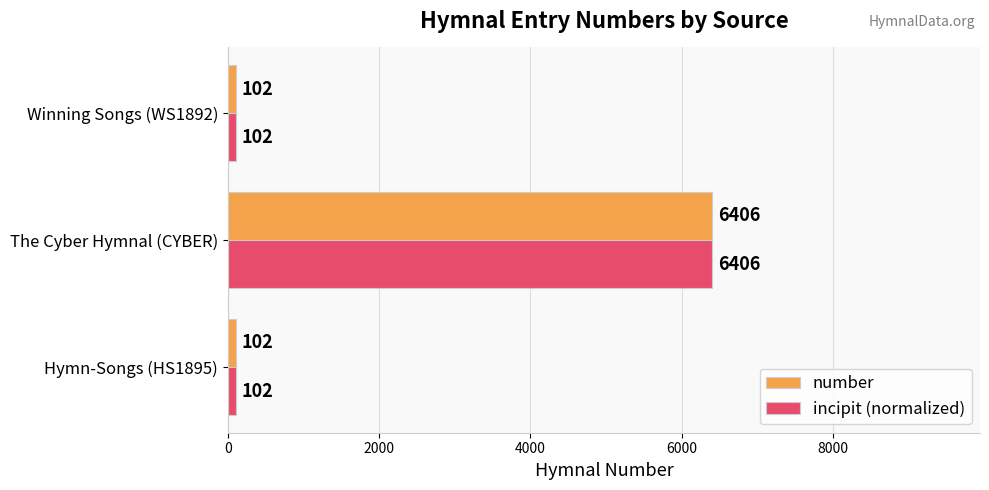

How many categories are shown in the chart?

3